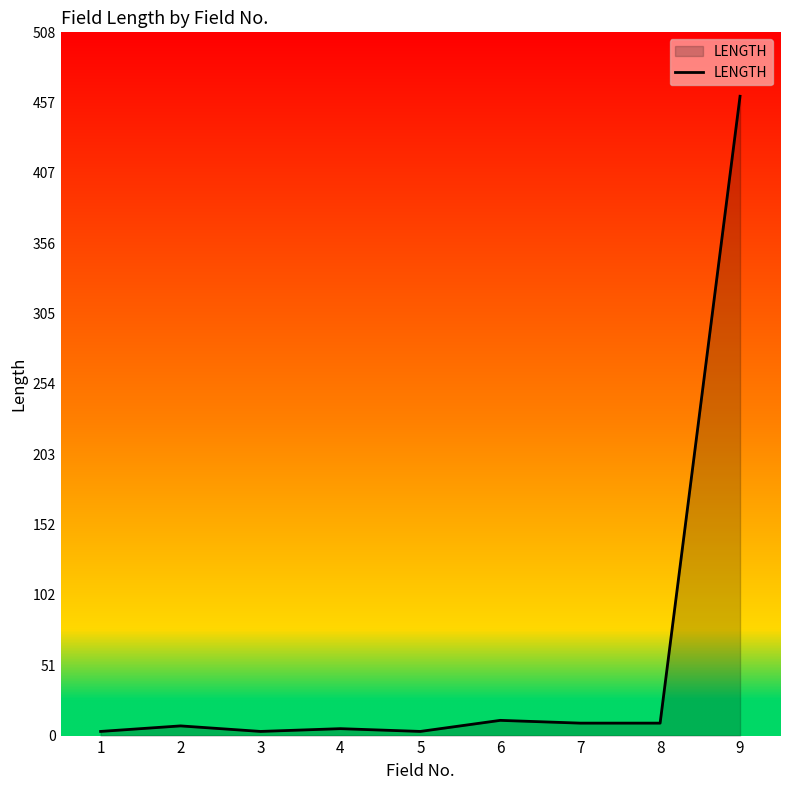

How many lines are shown in the chart?

1